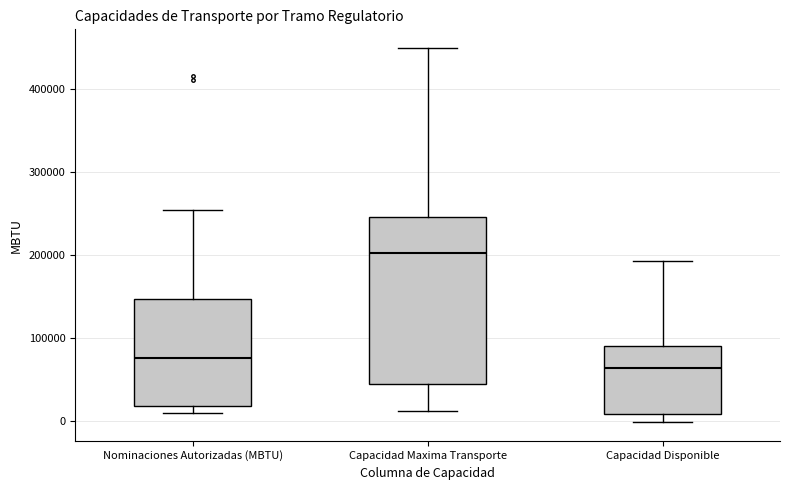

Which box's median line is the lowest?

Capacidad Disponible